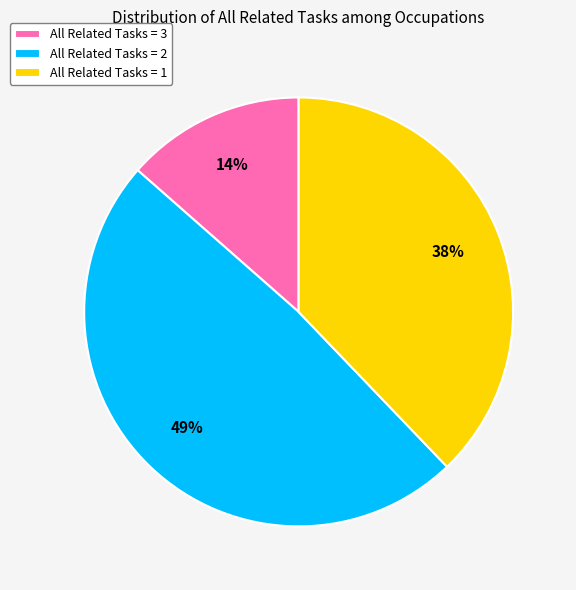

What percentage is the All Related Tasks = 1 slice, to the nearest percent?

38%